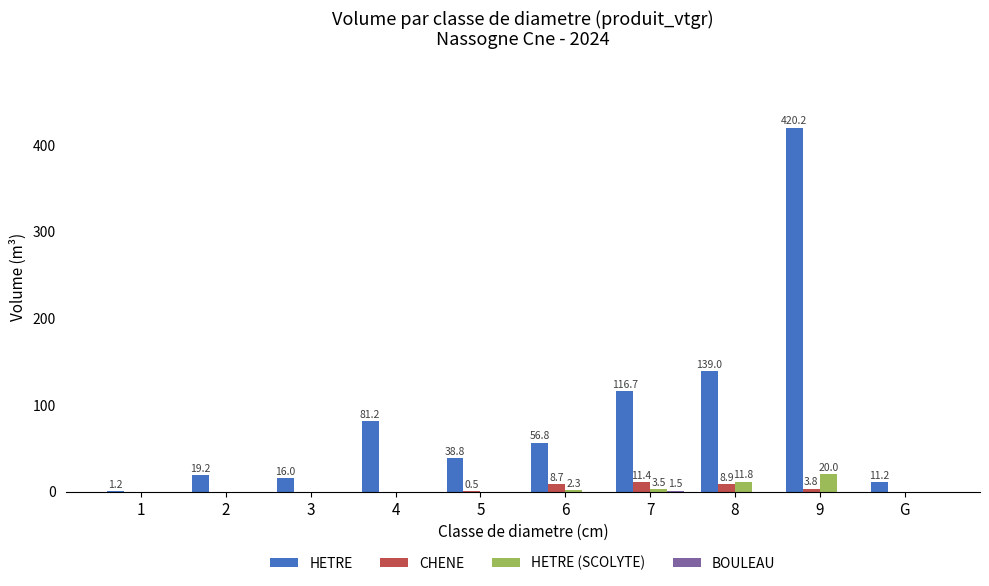

What is the greatest value displayed?

420.2